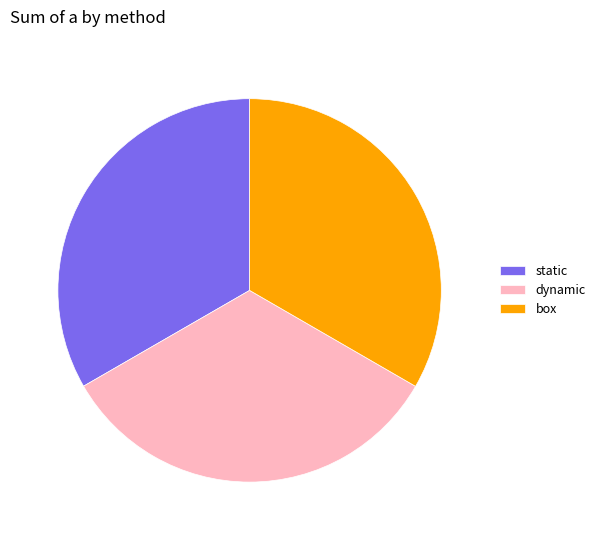

True or false: static accounts for 33% of the total.

True